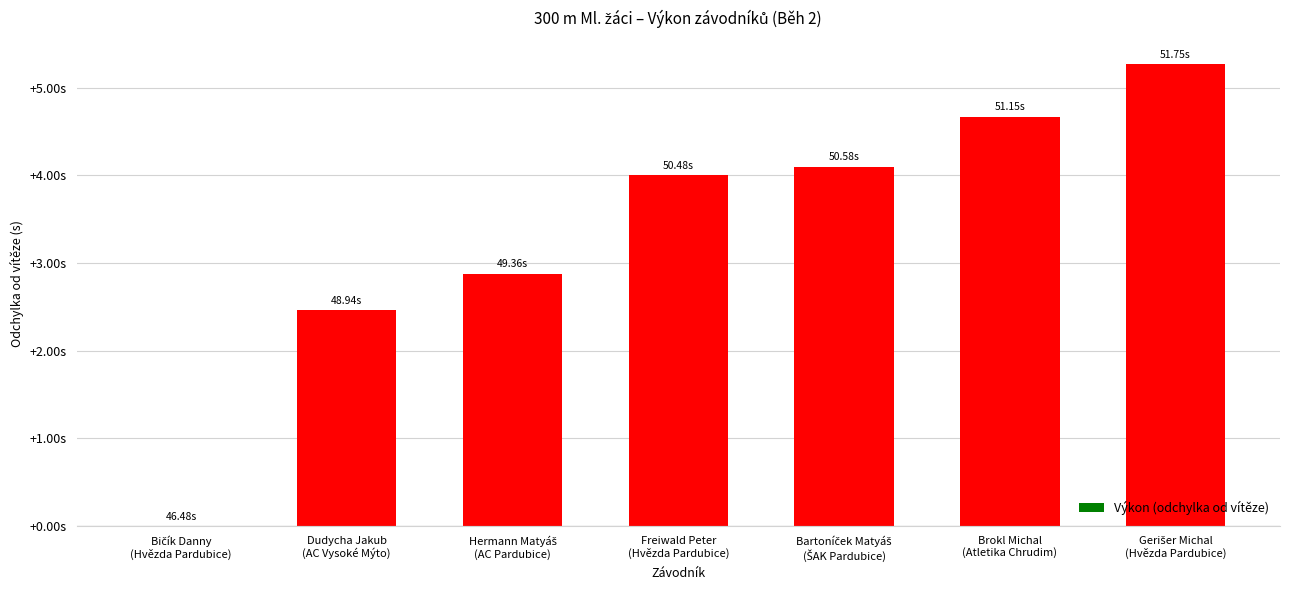

Are the bars horizontal?

No